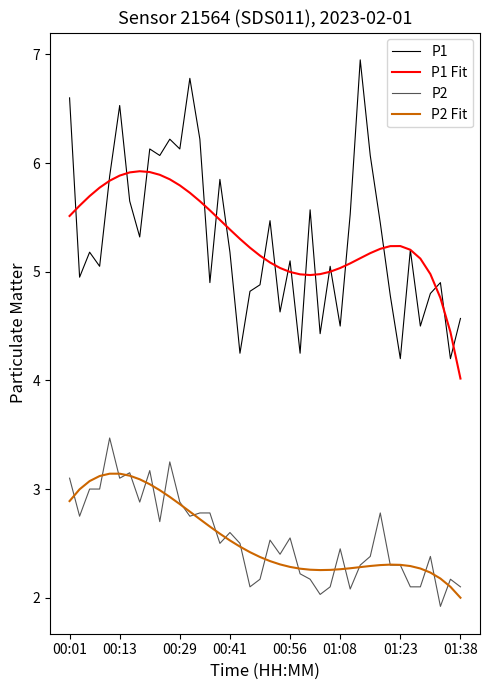

After their last crossing, which series has the higher values: P2 Fit or P2?

P2